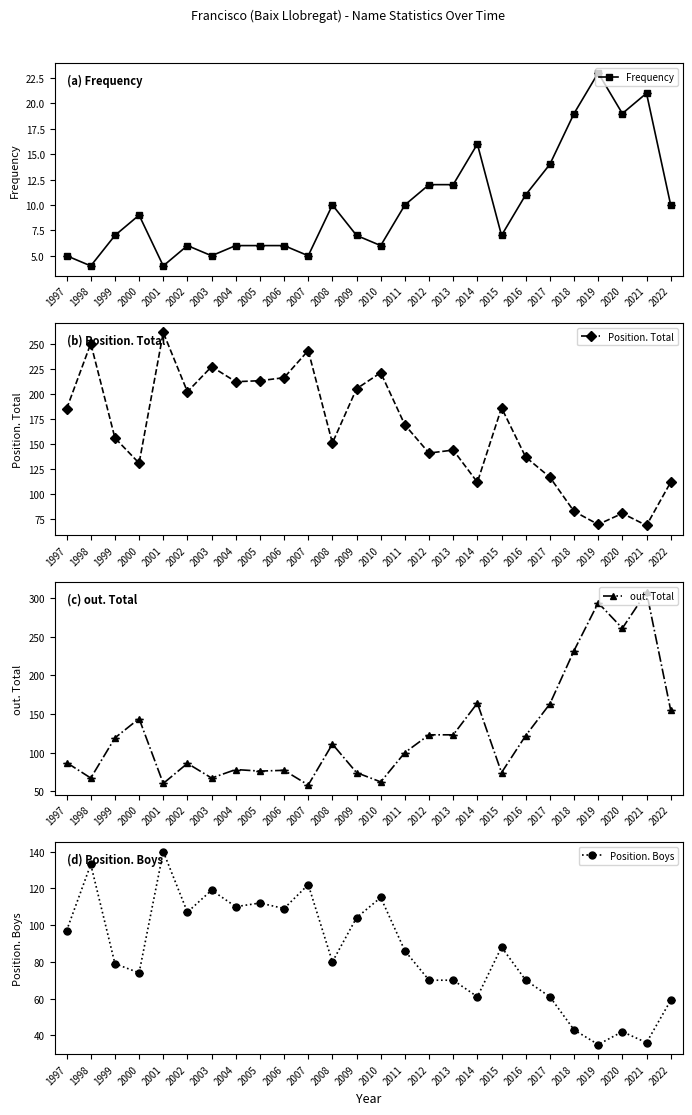

What is the value of the Frequency point at the 1st from the left?

5